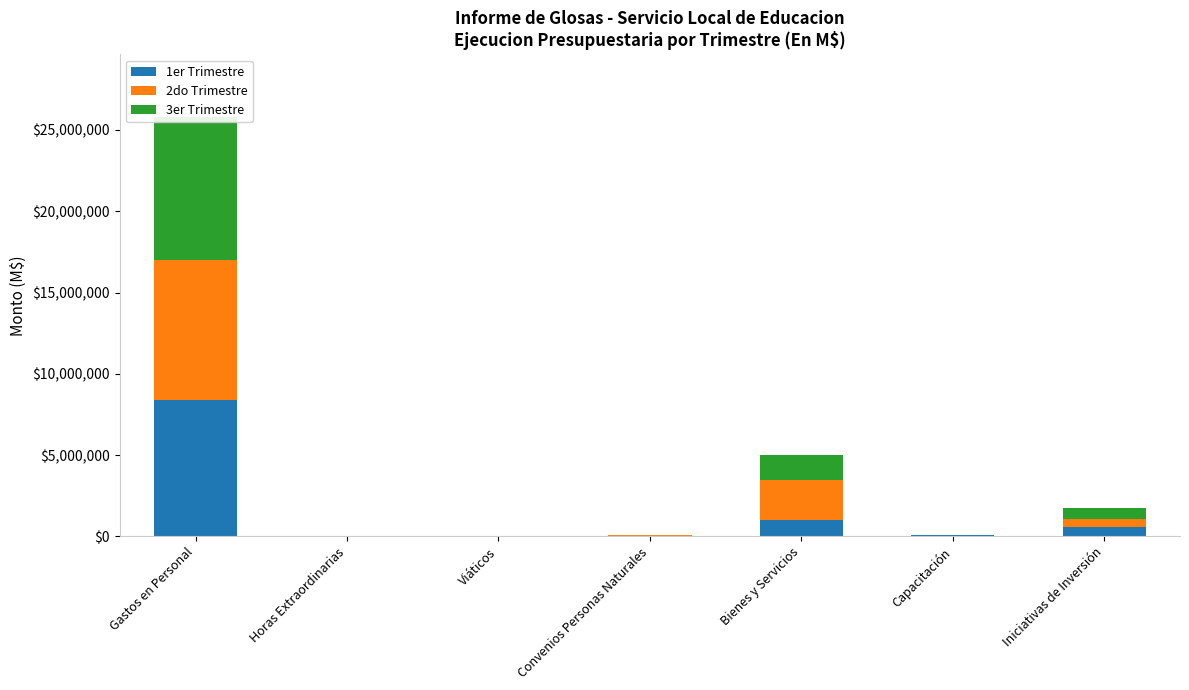

What value does the 1er Trimestre series have at Horas Extraordinarias?

474